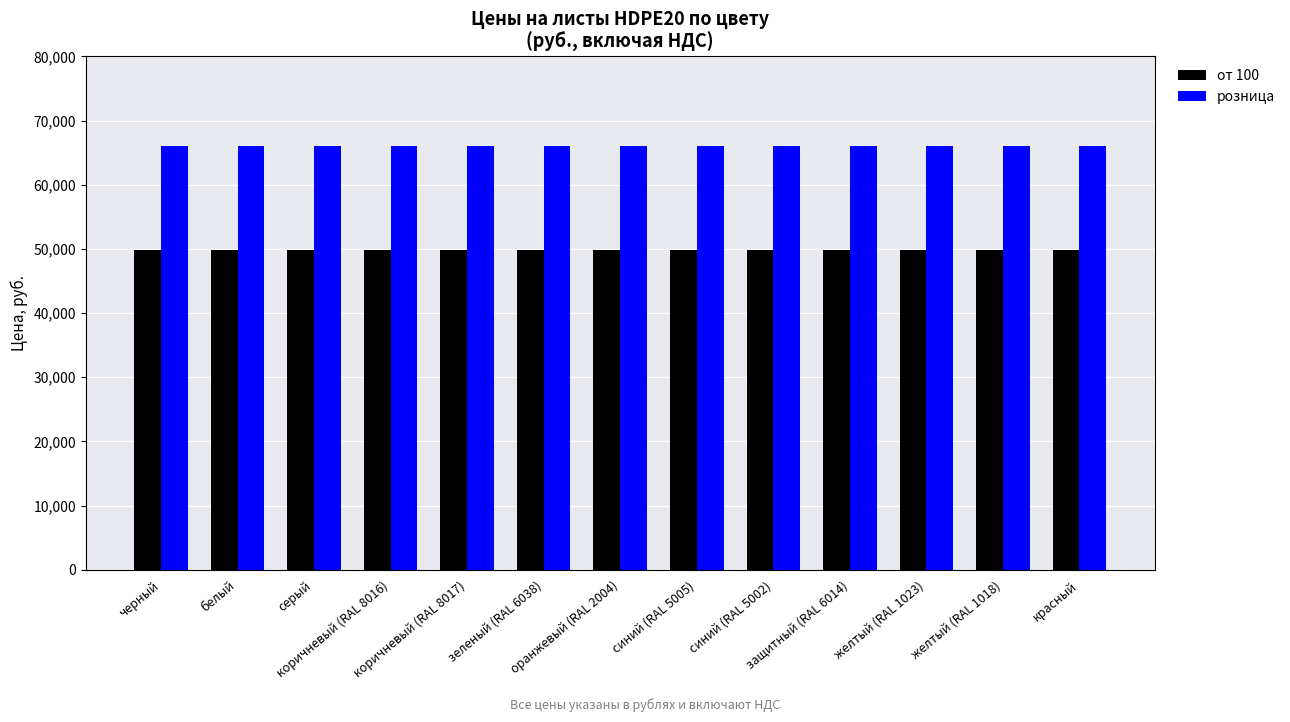

What is the approximate value of от 100 at желтый (RAL 1018)?

49900